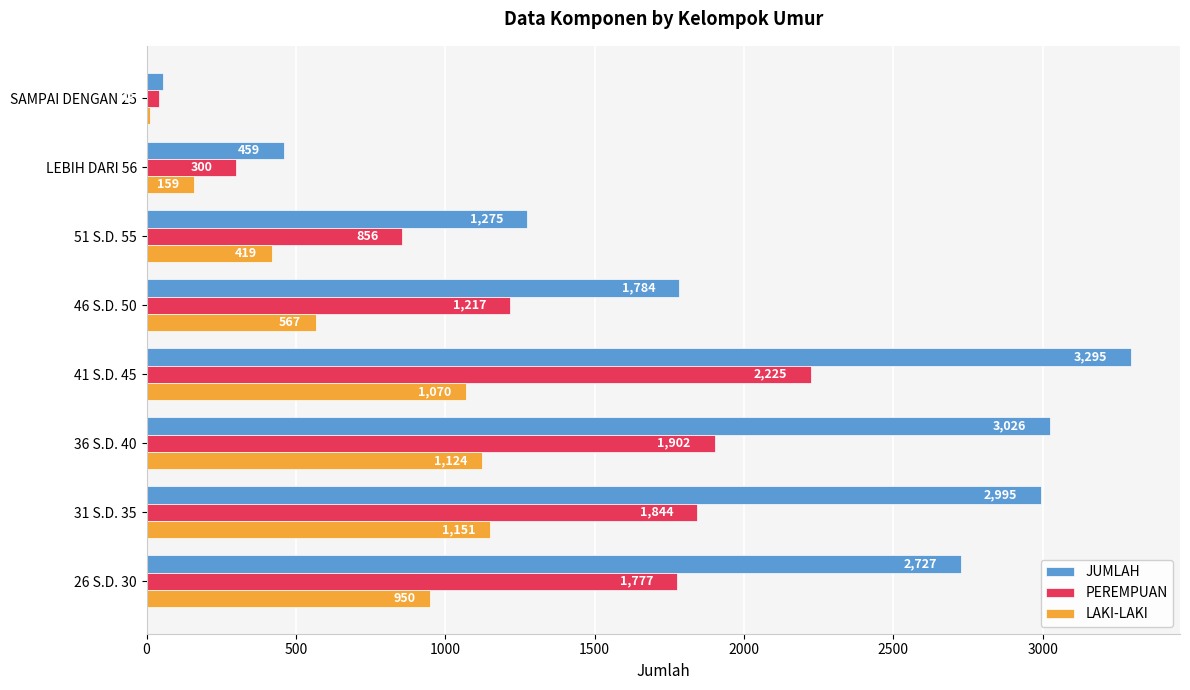

List the labels in order of LAKI-LAKI value, largest first.

31 S.D. 35, 36 S.D. 40, 41 S.D. 45, 26 S.D. 30, 46 S.D. 50, 51 S.D. 55, LEBIH DARI 56, SAMPAI DENGAN 25